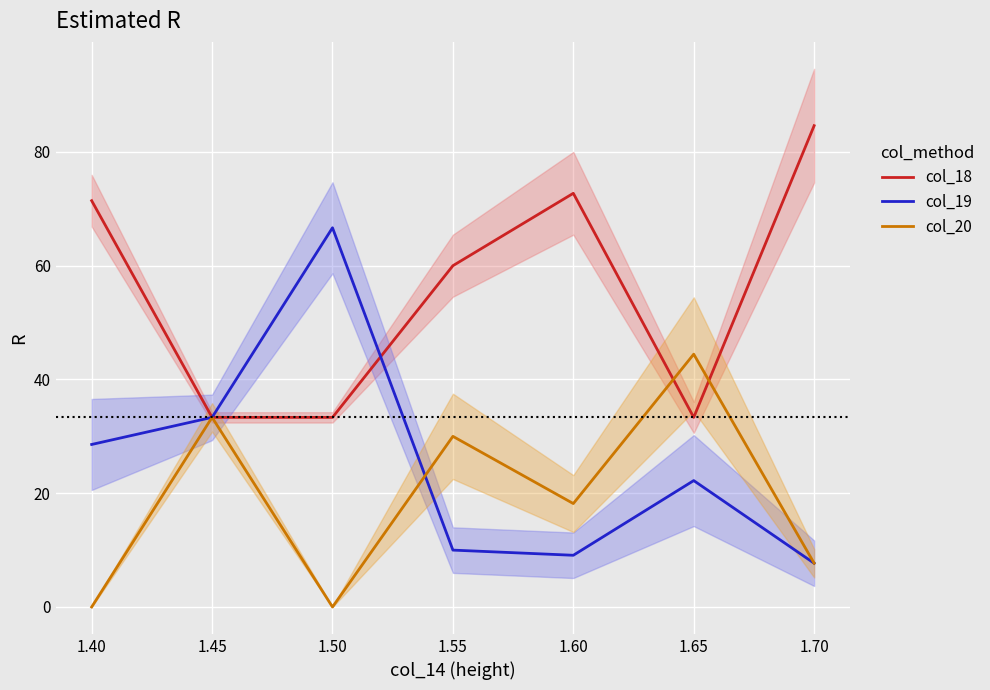

Which series has the largest range (max minus min)?

col_19